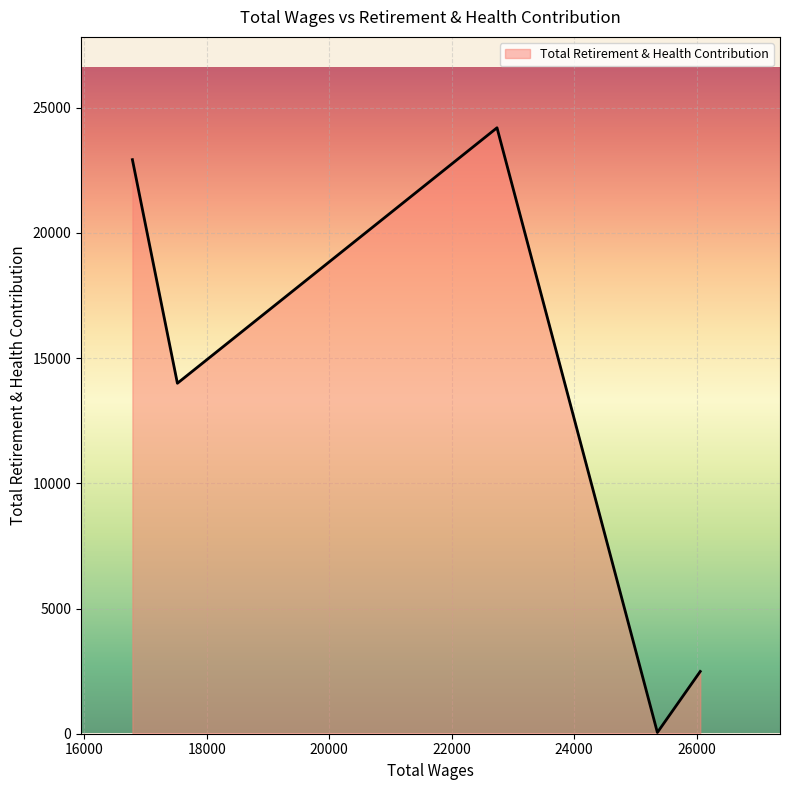

What is the greatest value displayed?

24200